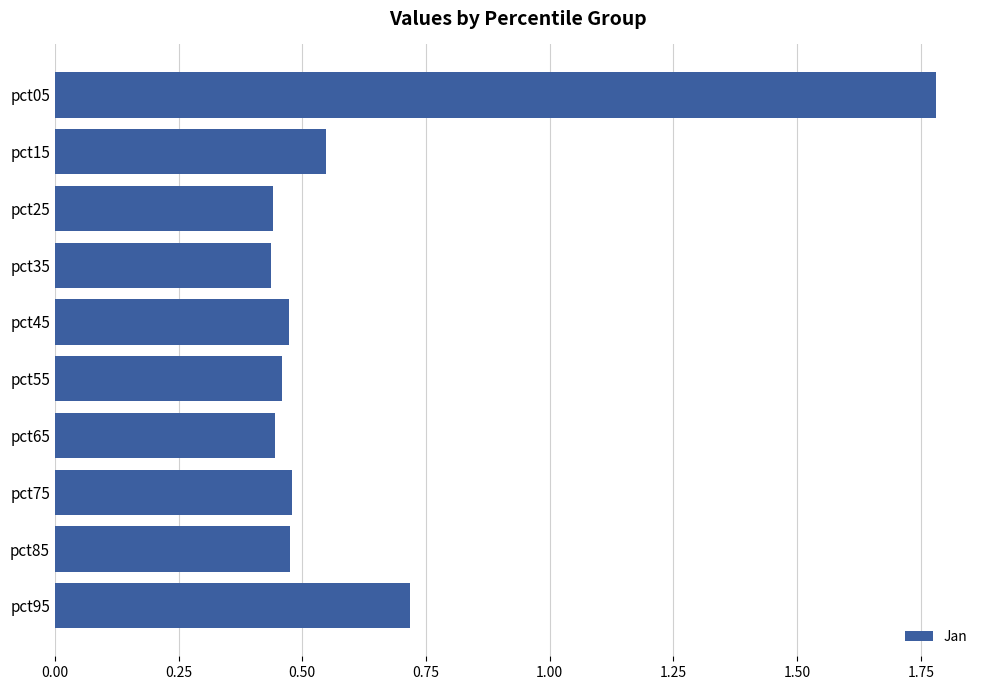

At which category does the chart reach its peak across all series?

pct05